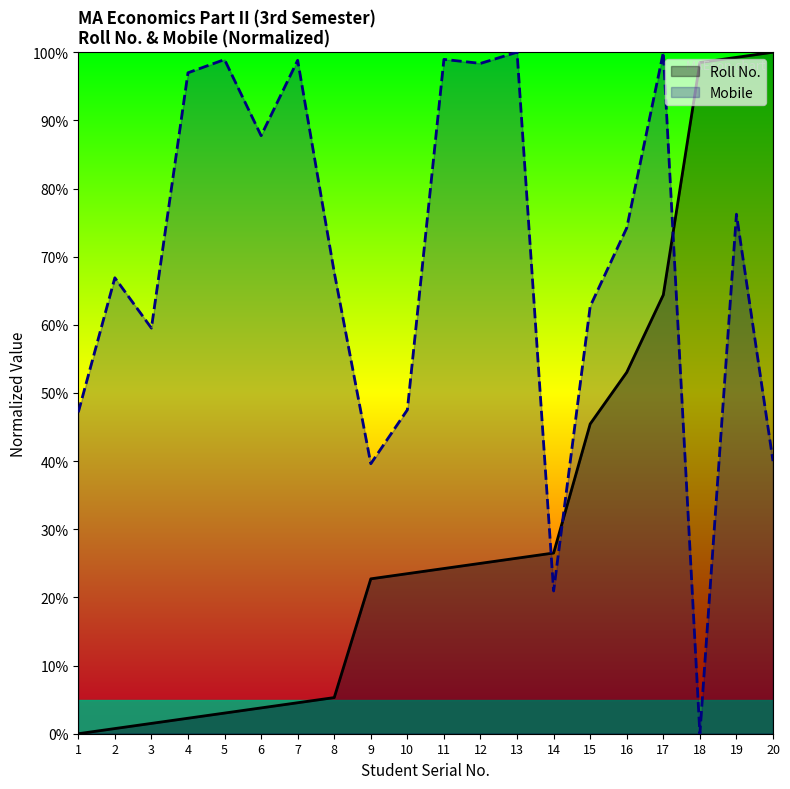

Between 4 and 2, which is larger?

4